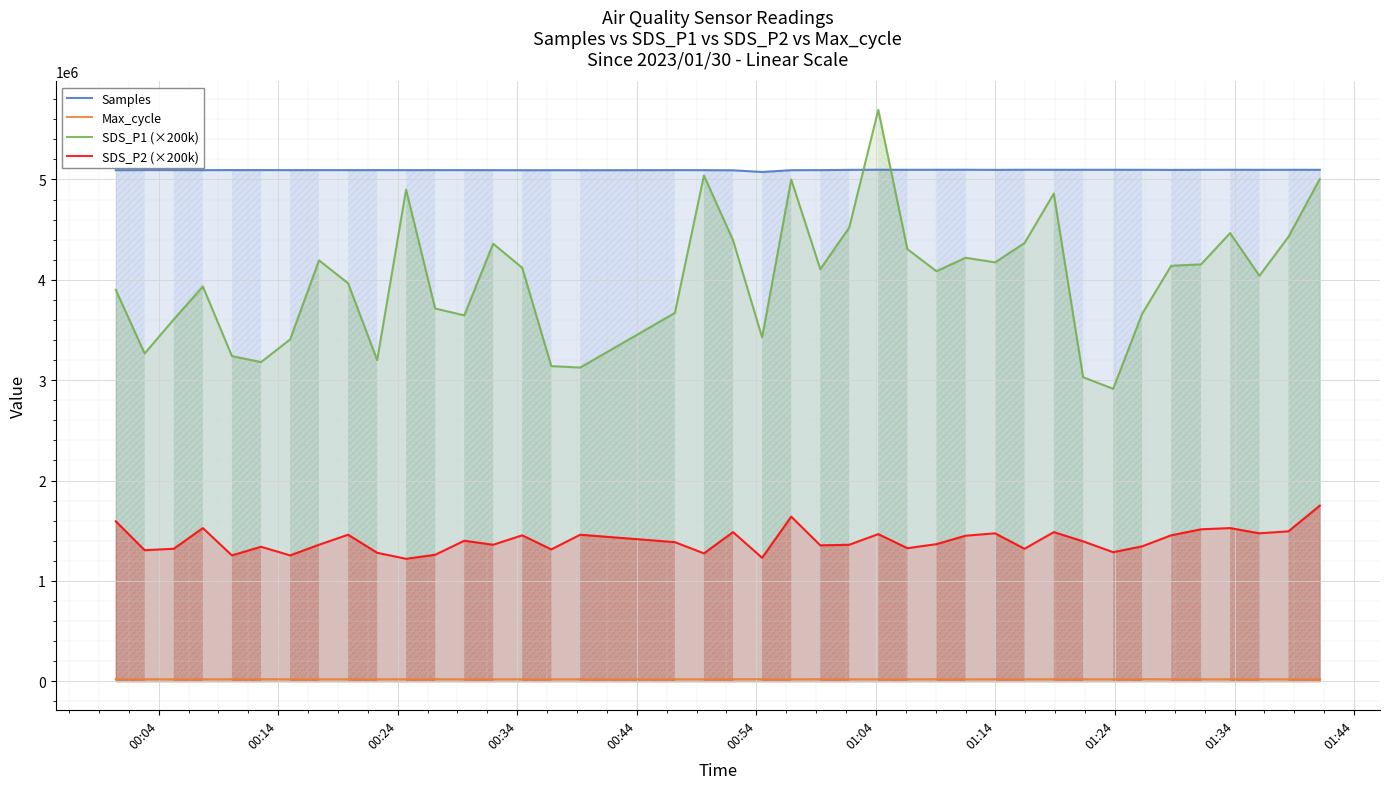

True or false: SDS_P2 (×200k) and Samples cross at least once.

False